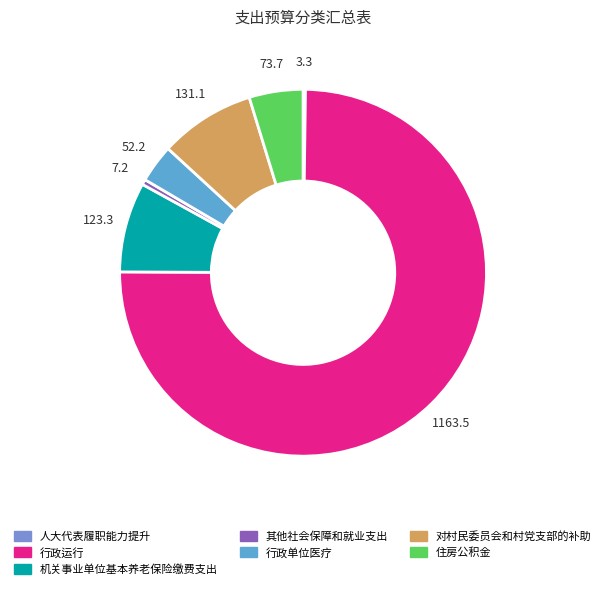

Does 住房公积金 account for over 50% of the chart?

No